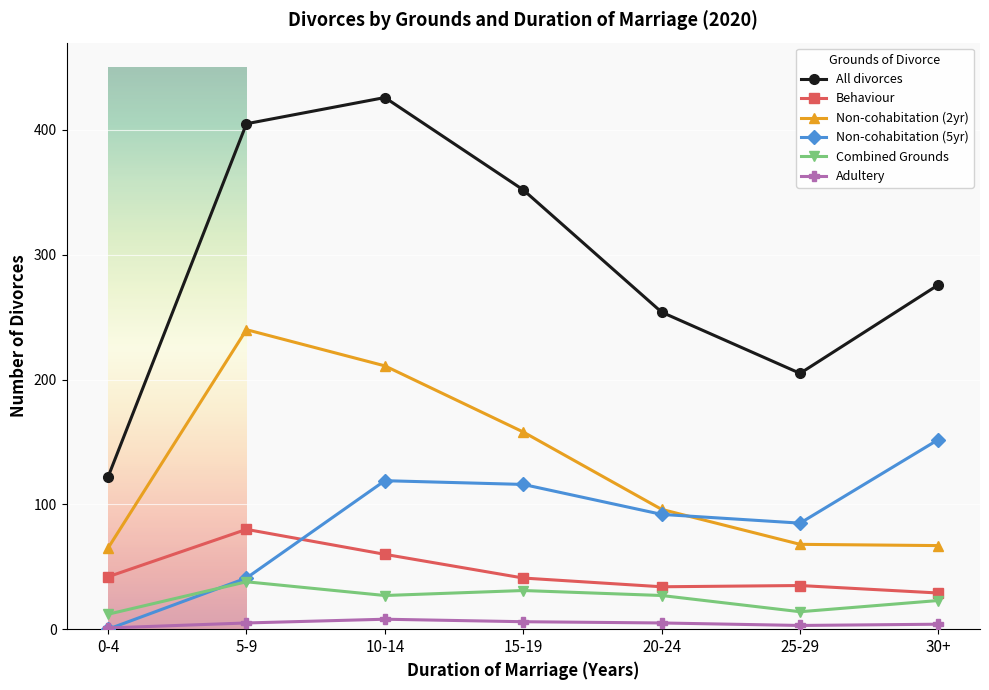

What are all the series names shown in the legend?

All divorces, Behaviour, Non-cohabitation (2yr), Non-cohabitation (5yr), Combined Grounds, Adultery